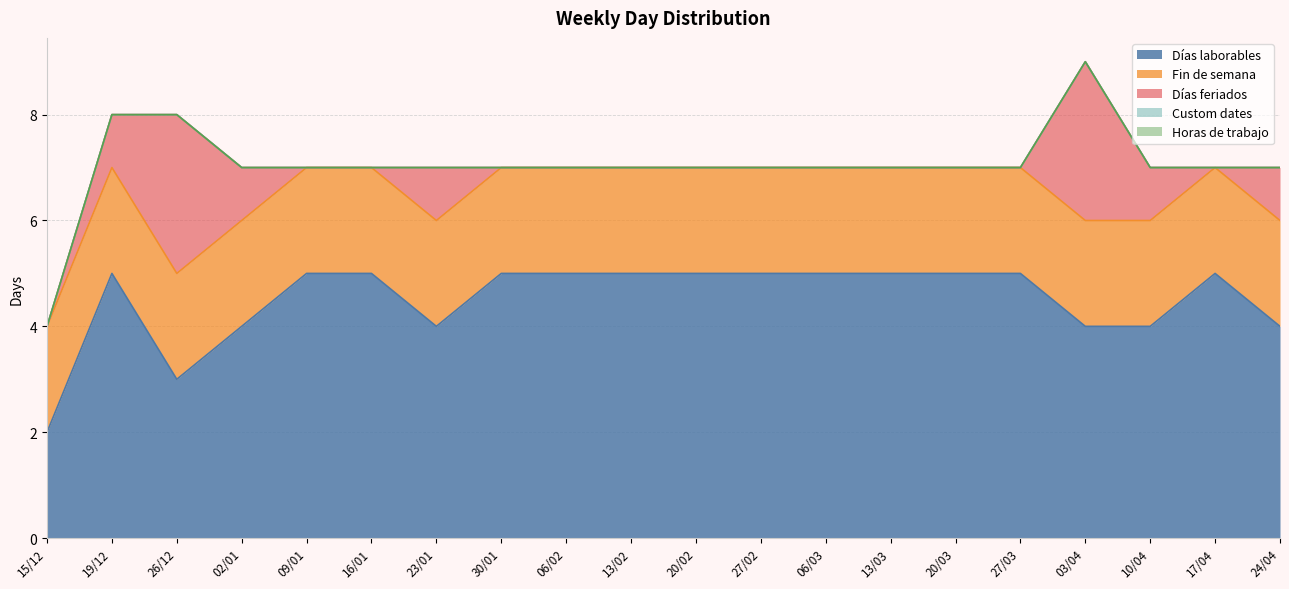

Is it true that Fin de semana equals 2 at 10/04?

True